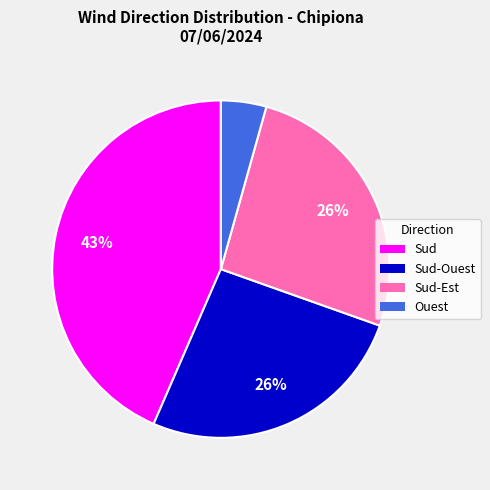

Do Ouest and Sud-Est together represent more than half of the pie?

No